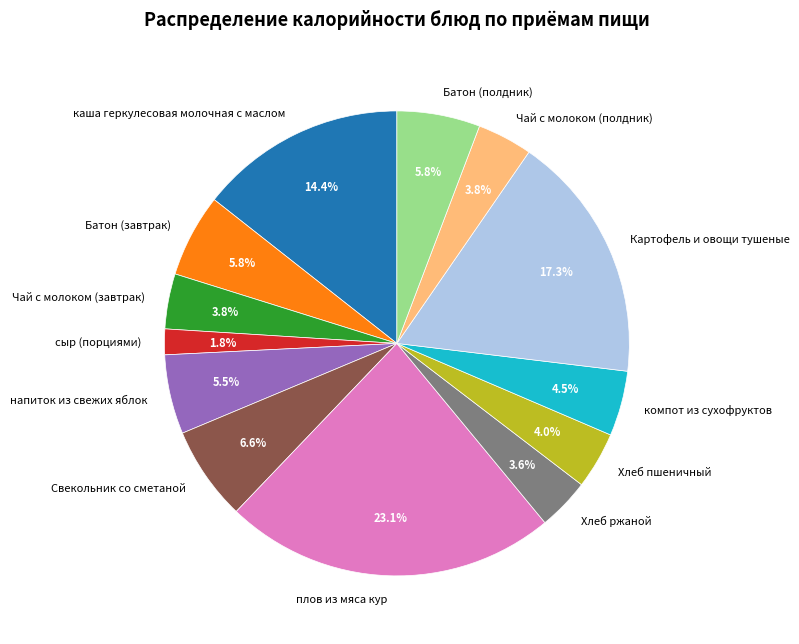

Does Батон (завтрак) represent more than half of the total?

No